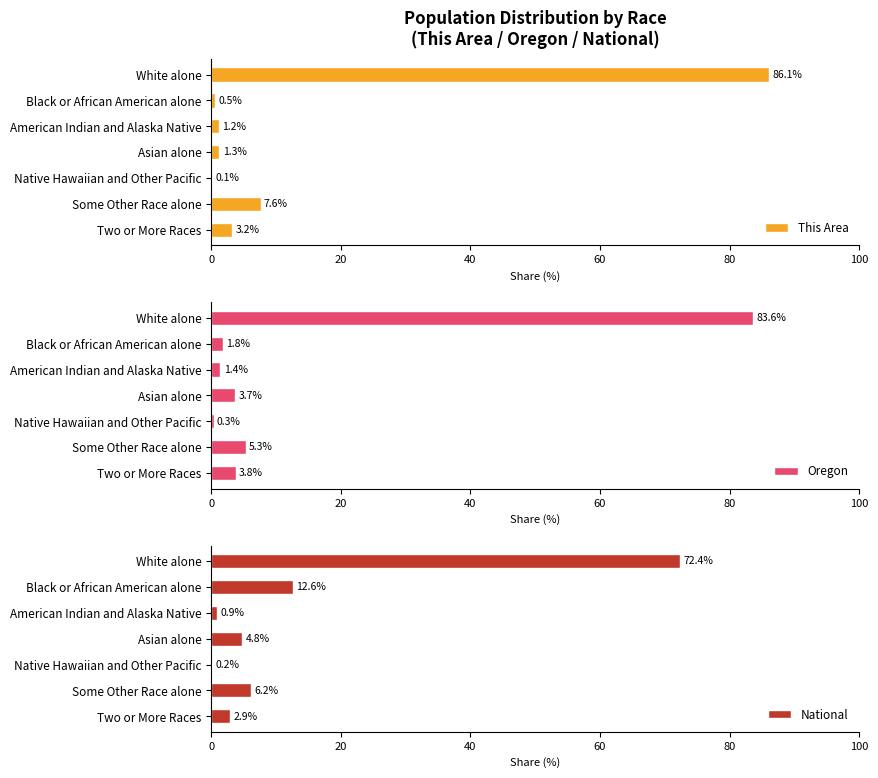

What is the difference between the maximum and minimum values in the National series?

72.2